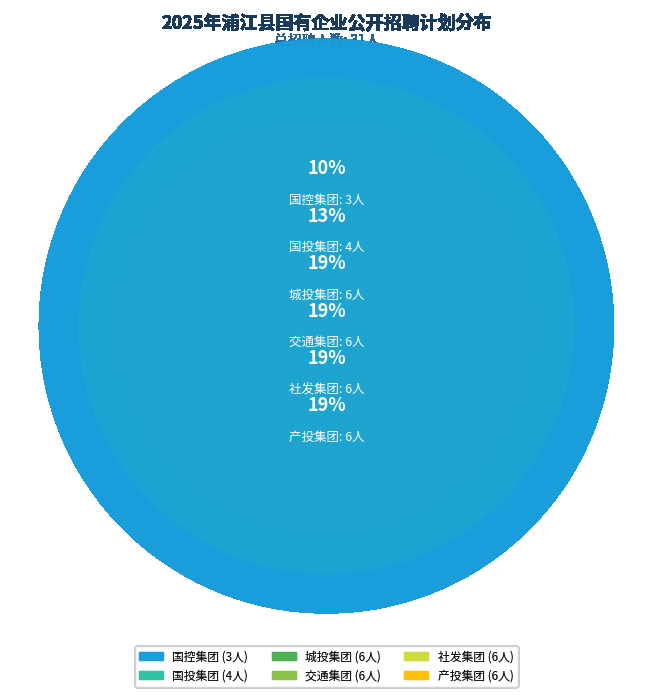

How many slices are in this pie chart?

6